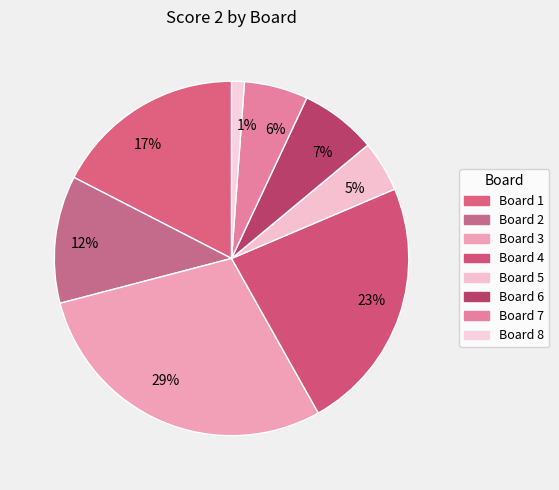

Which has a higher value, 23% or 29%?

29%